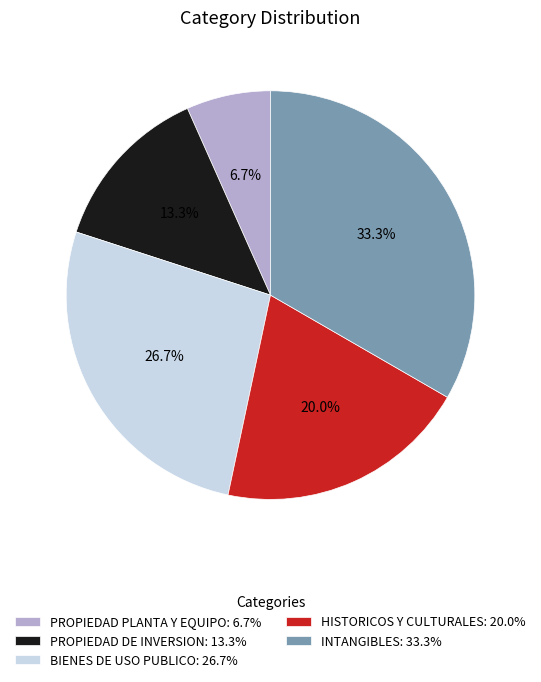

Approximately how many times larger is the value at PROPIEDAD DE INVERSION compared to BIENES DE USO PUBLICO?

0.5